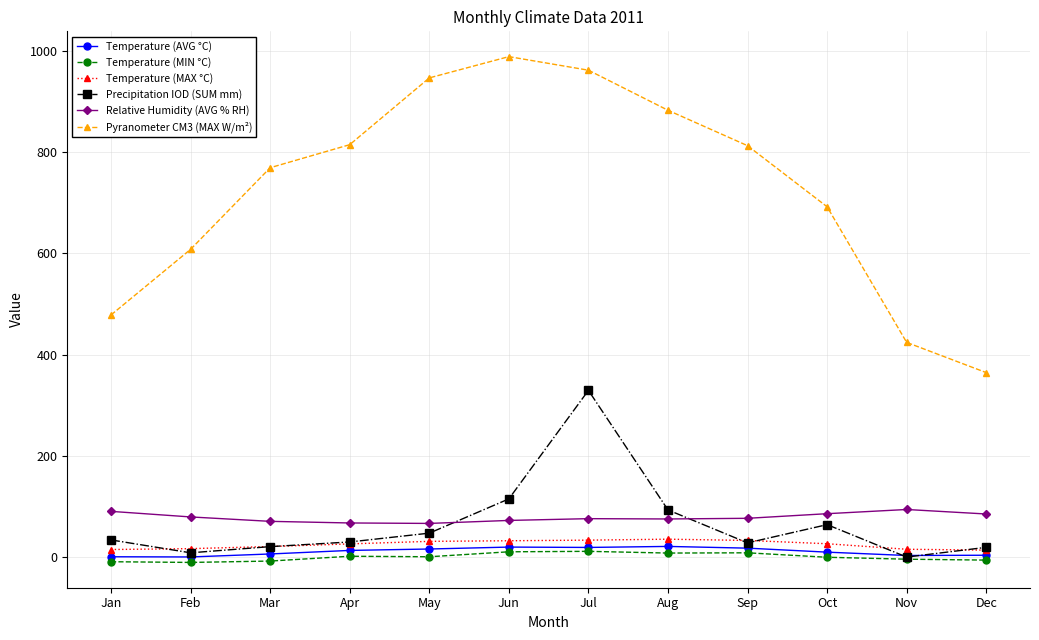

What is the sum of the Temperature (AVG °C) values at Aug and Dec?

25.0